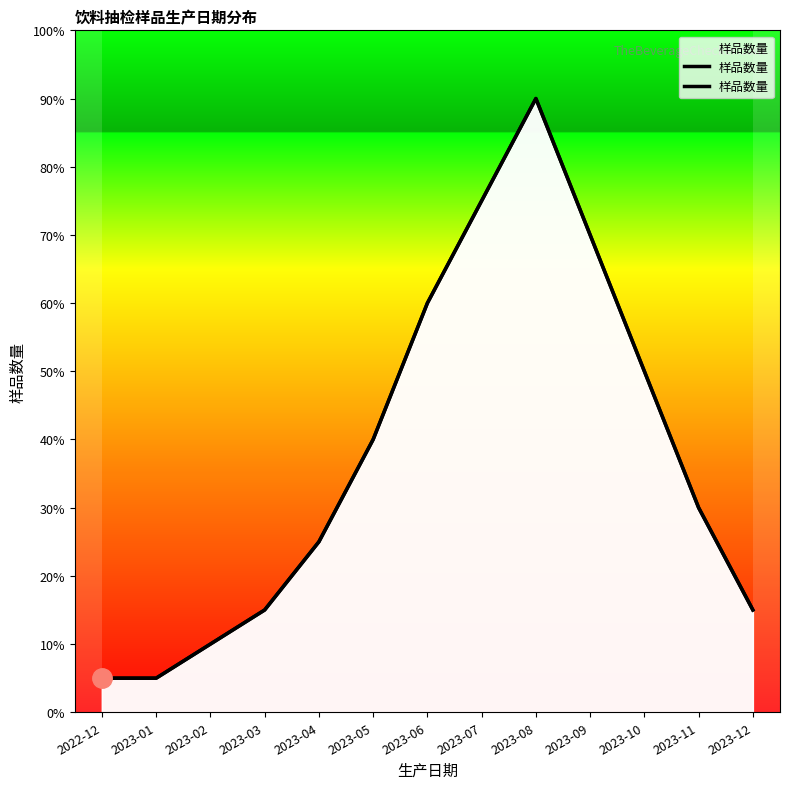

What position from the left is 2023-03?

4